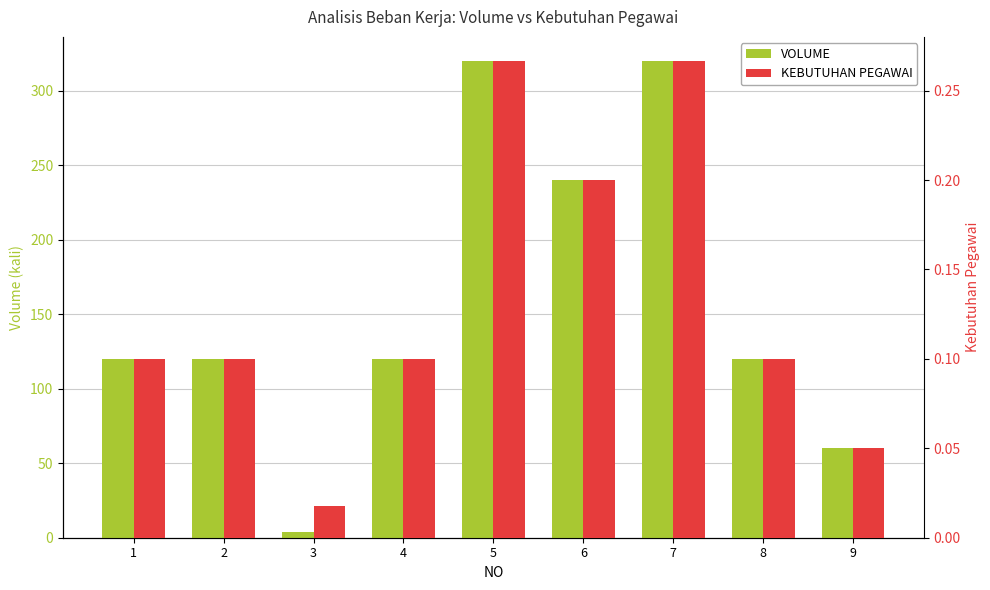

What are all the series names shown in the legend?

VOLUME, KEBUTUHAN PEGAWAI